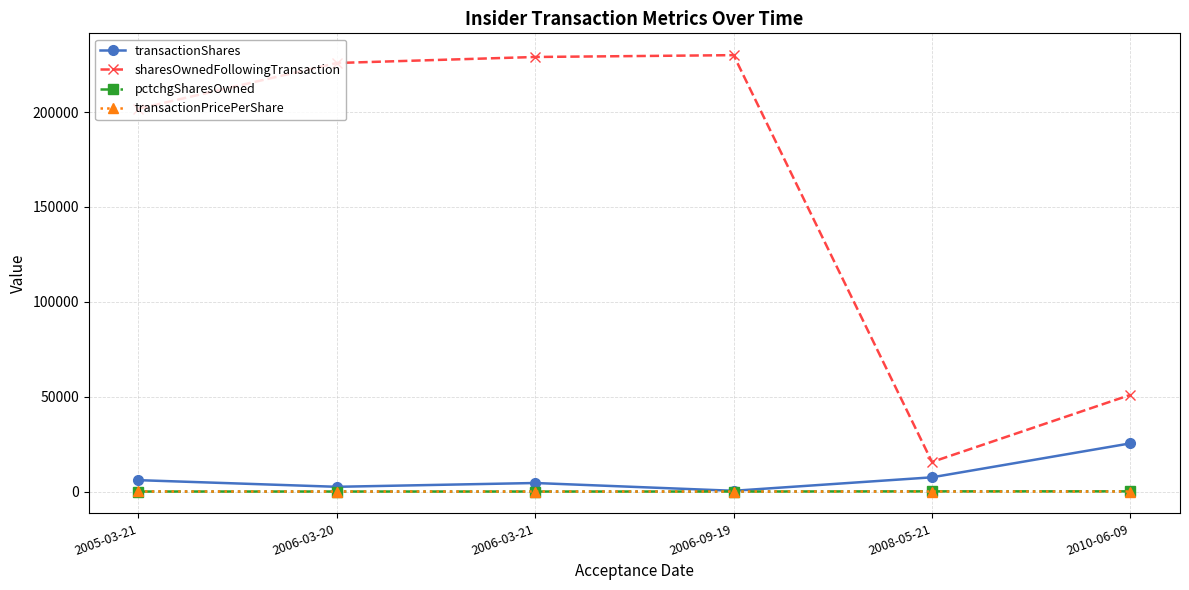

What is the label of the 3rd point from the right?

2006-09-19